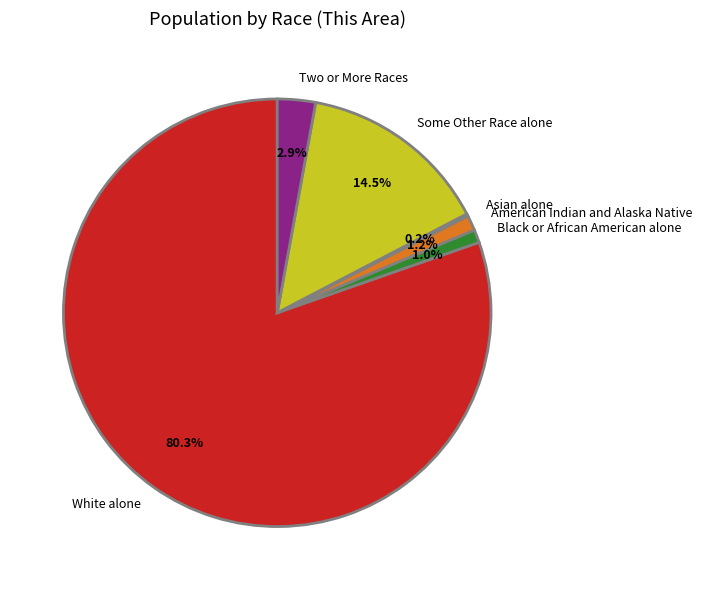

Does White alone account for over 50% of the chart?

Yes